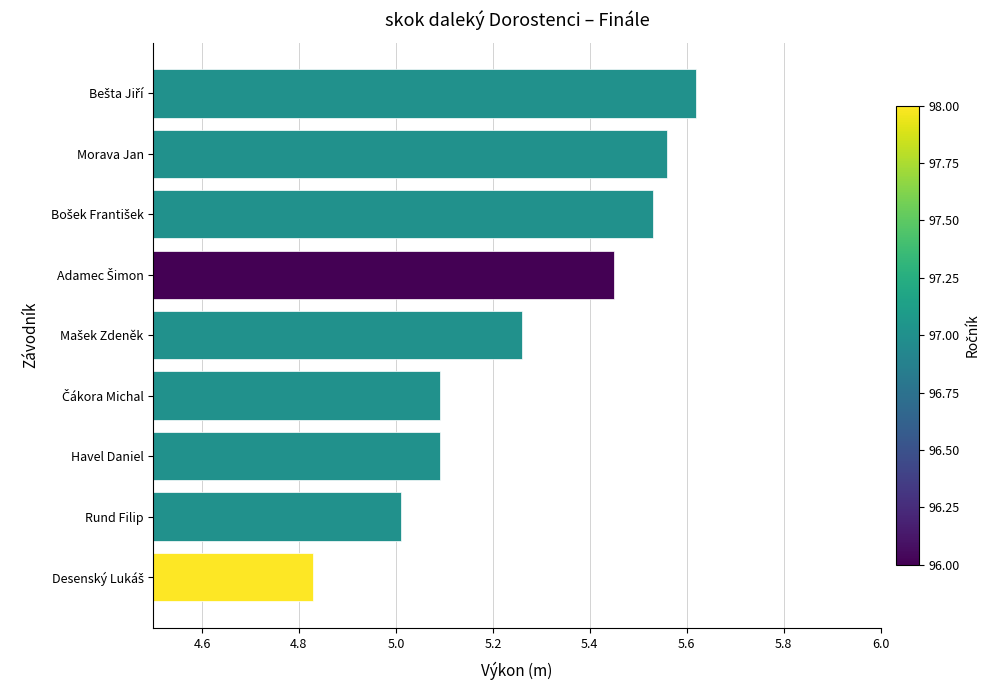

What is the sum of all values?

47.4